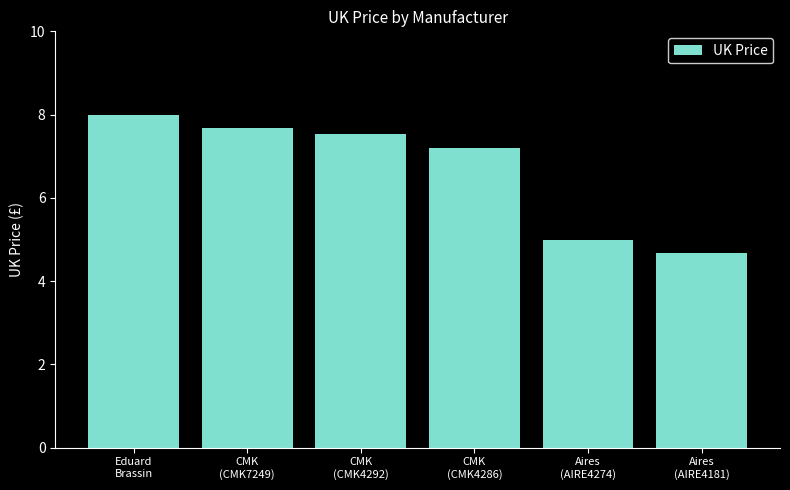

What is the value of the 1st bar from the left?

8.0